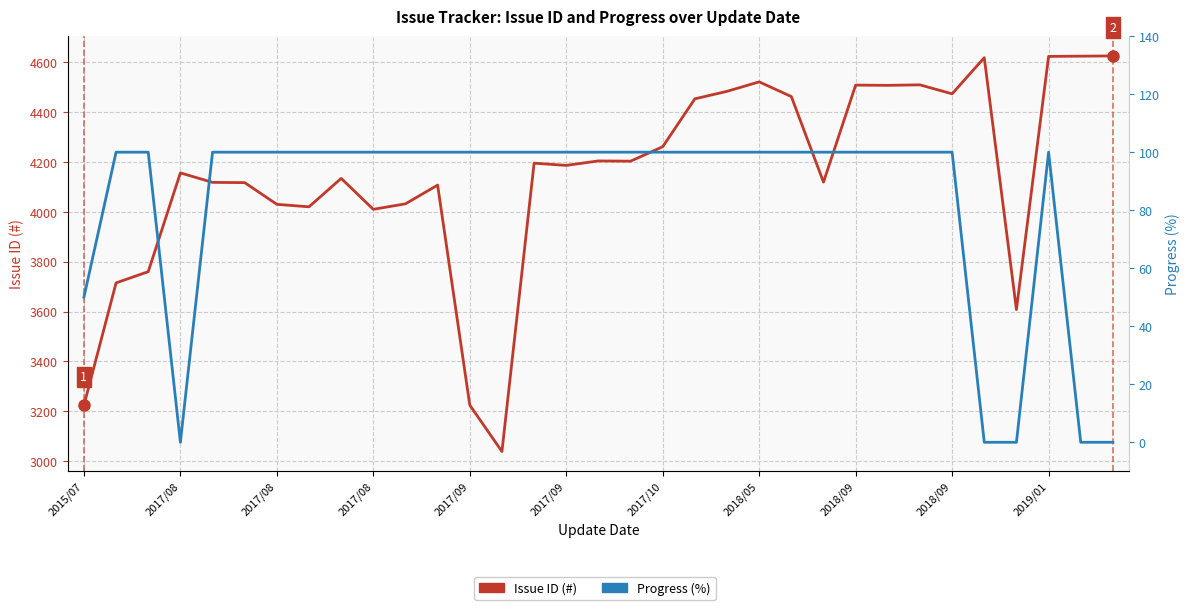

List the series in order of their overall mean, highest first.

Issue ID (#), Progress (%)